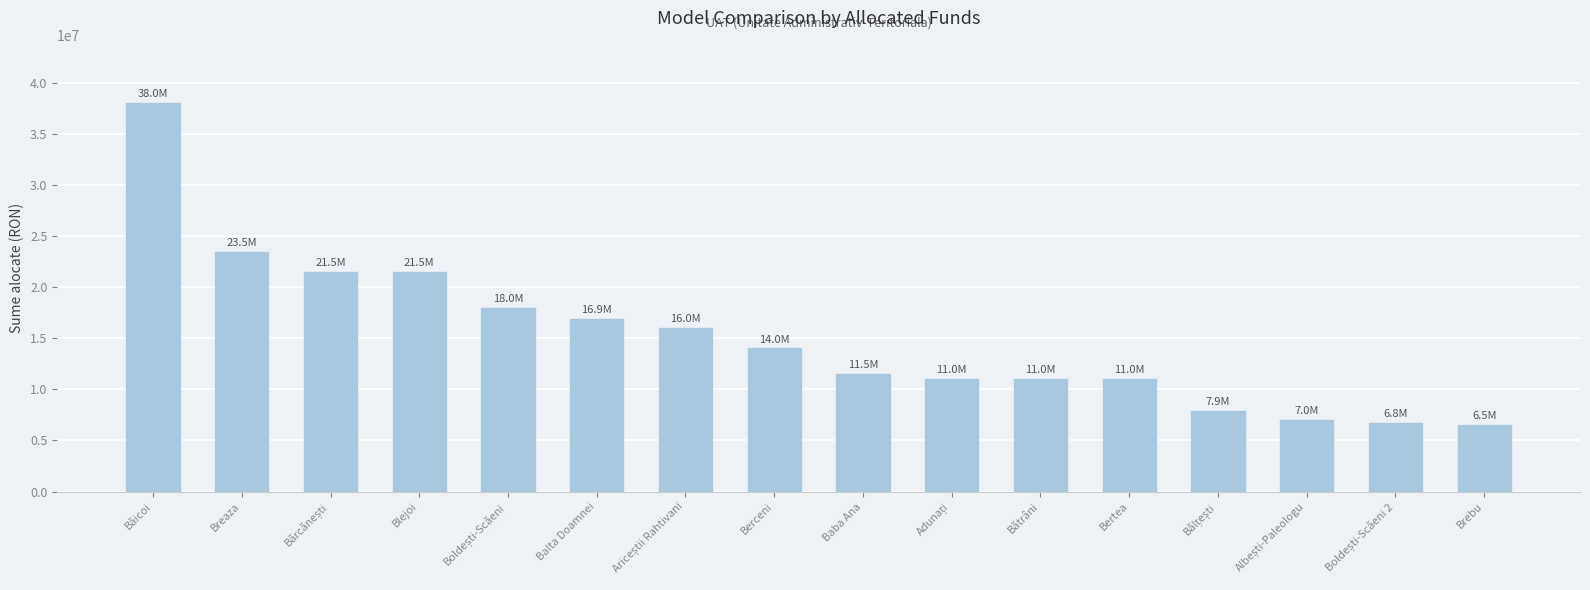

Does the chart contain any negative values?

No